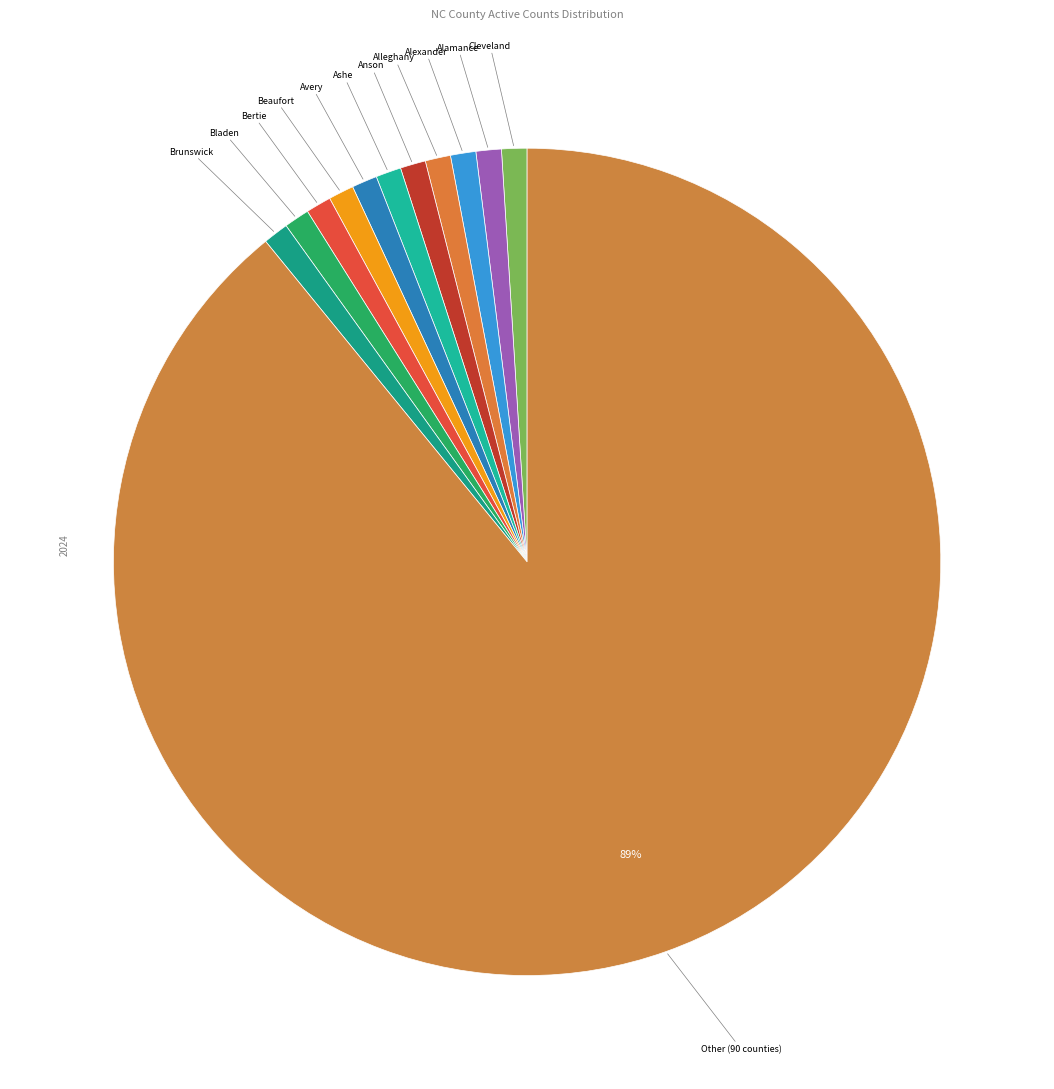

How many segments does this pie chart have?

12